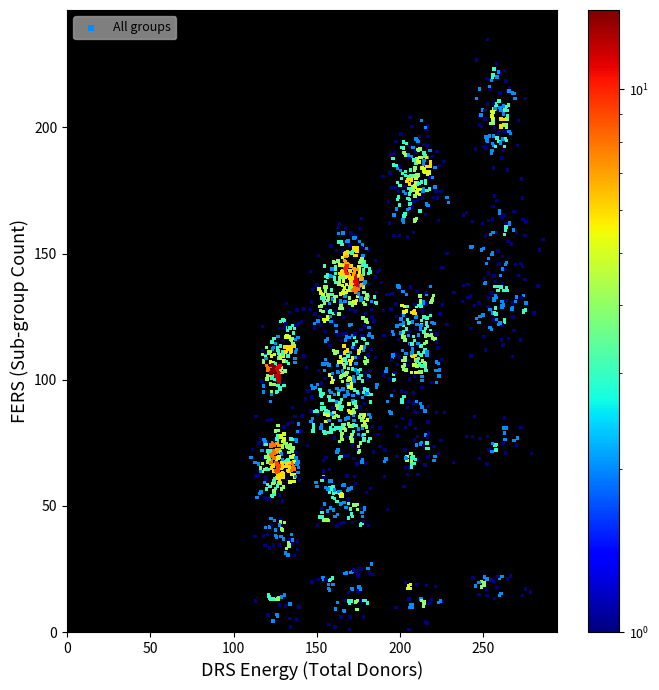

What is the range of Y values (max minus min)?

233.9